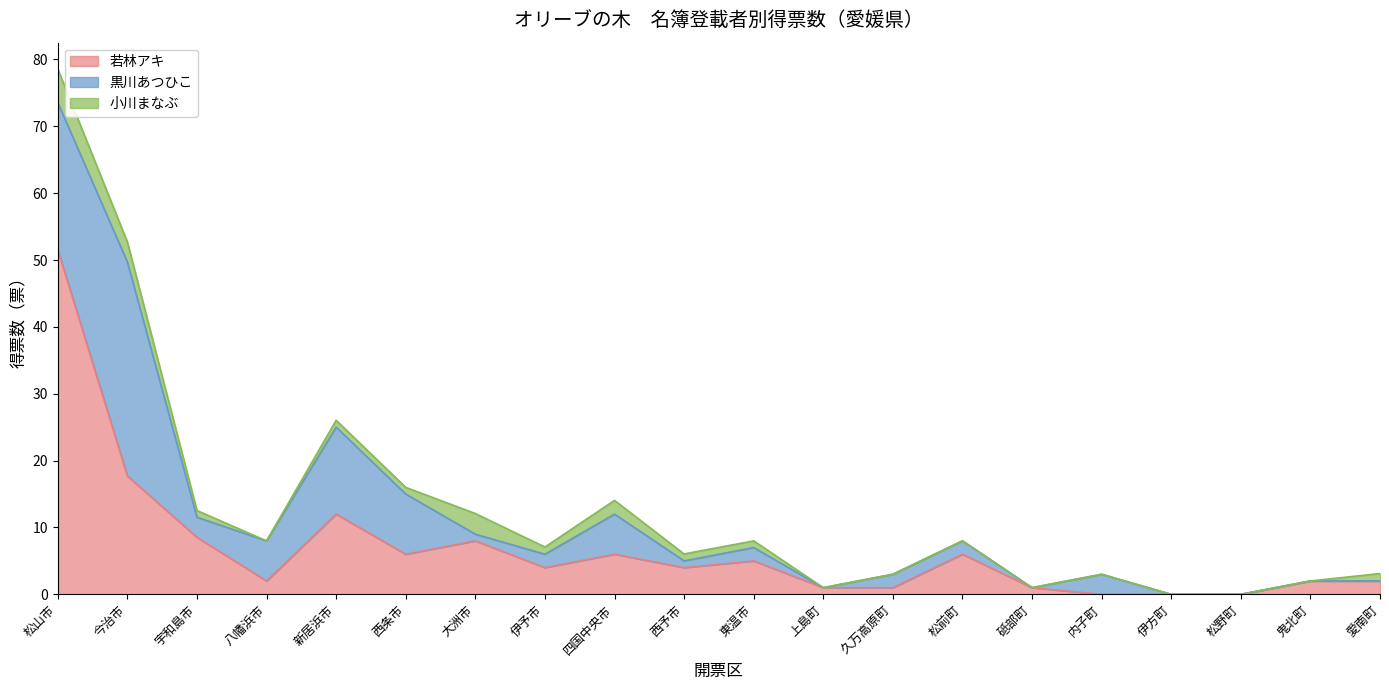

Where do 小川まなぶ and 黒川あつひこ first cross each other?

西条市 and 大洲市